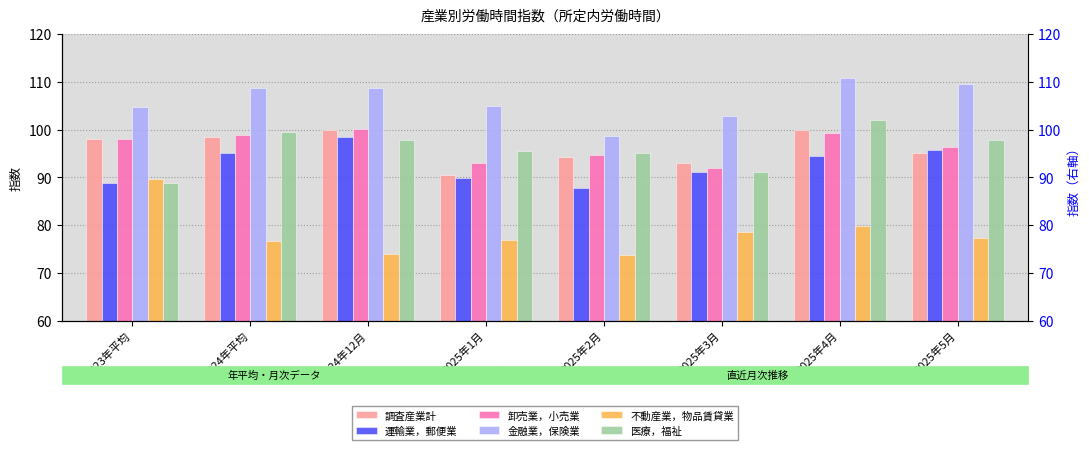

How many groups of bars are there?

8